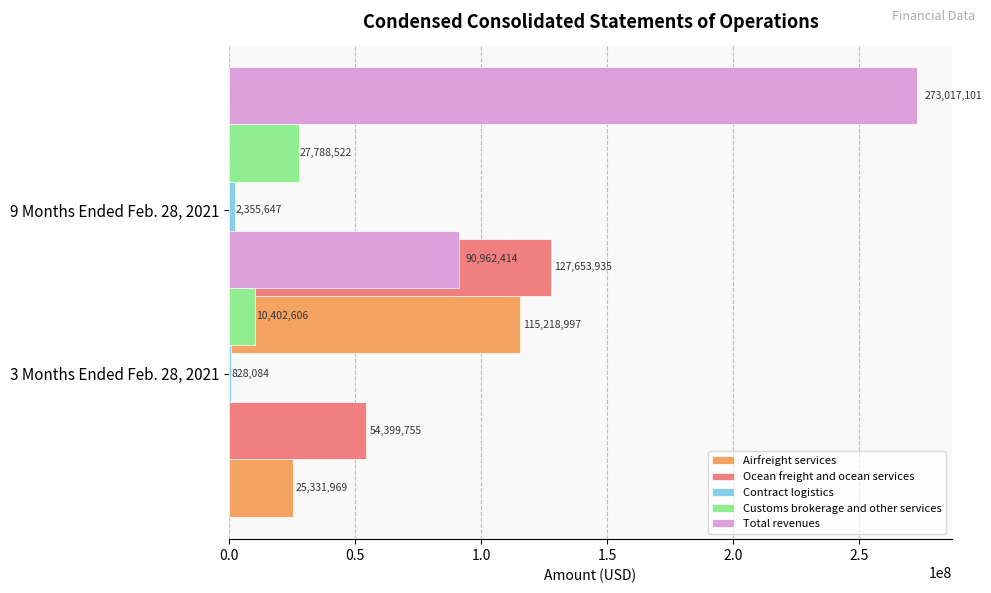

How many values in the Customs brokerage and other services series are below 27788522?

1